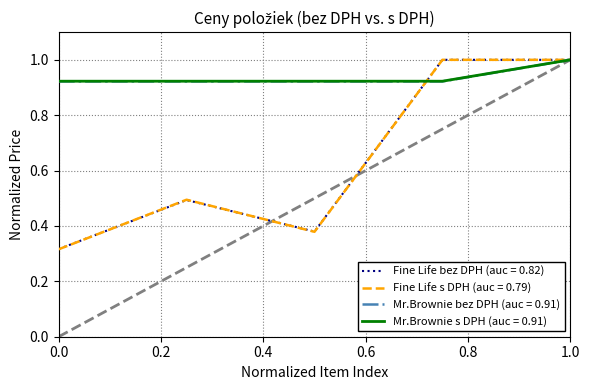

What is the maximum value for Mr.Brownie bez DPH (auc = 0.91)?

1.0